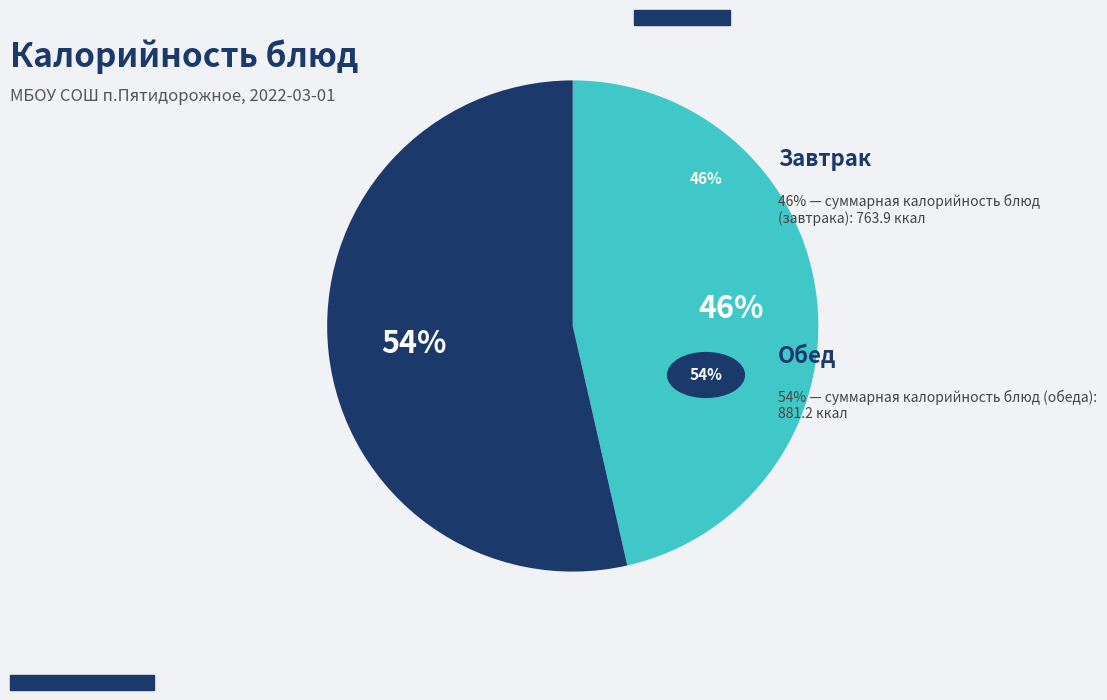

To the nearest percent, what is the average slice percentage?

50%